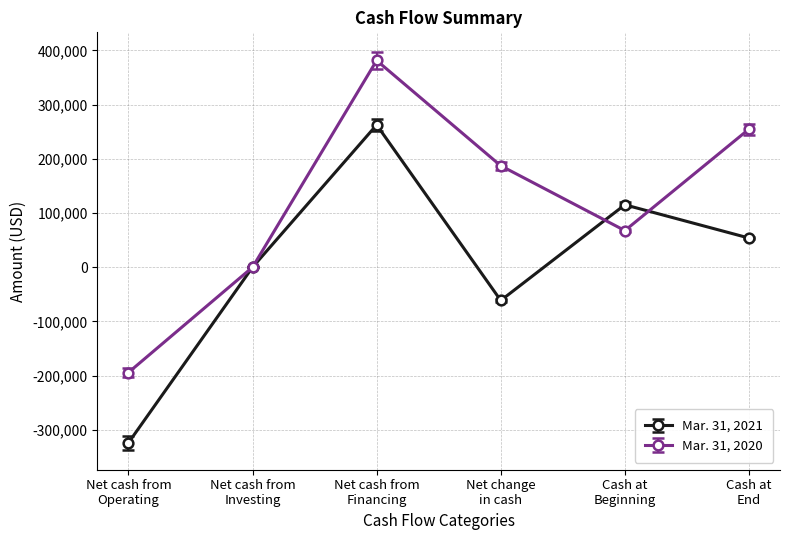

Where is the first local maximum for Mar. 31, 2021?

Net cash from
Financing